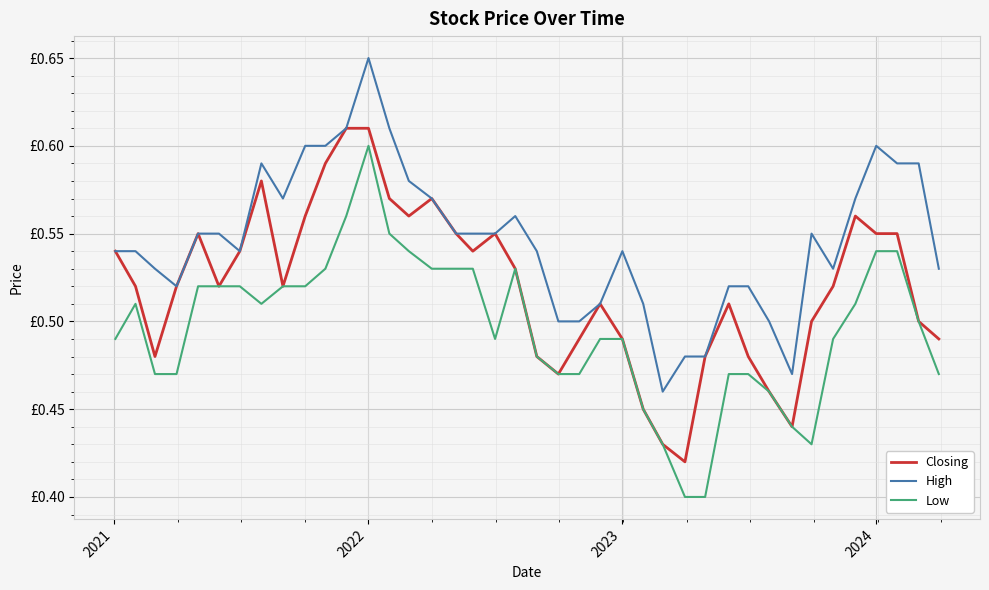

What are all the series names shown in the legend?

Closing, High, Low